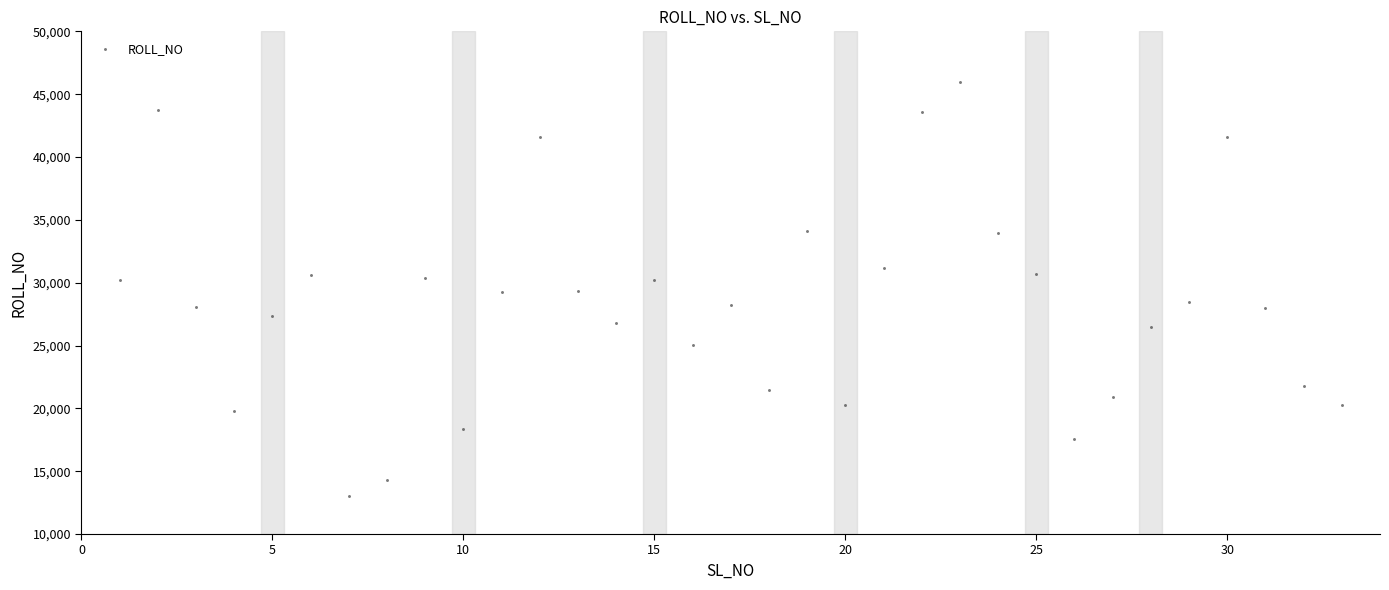

What is the range of X values (max minus min)?

32